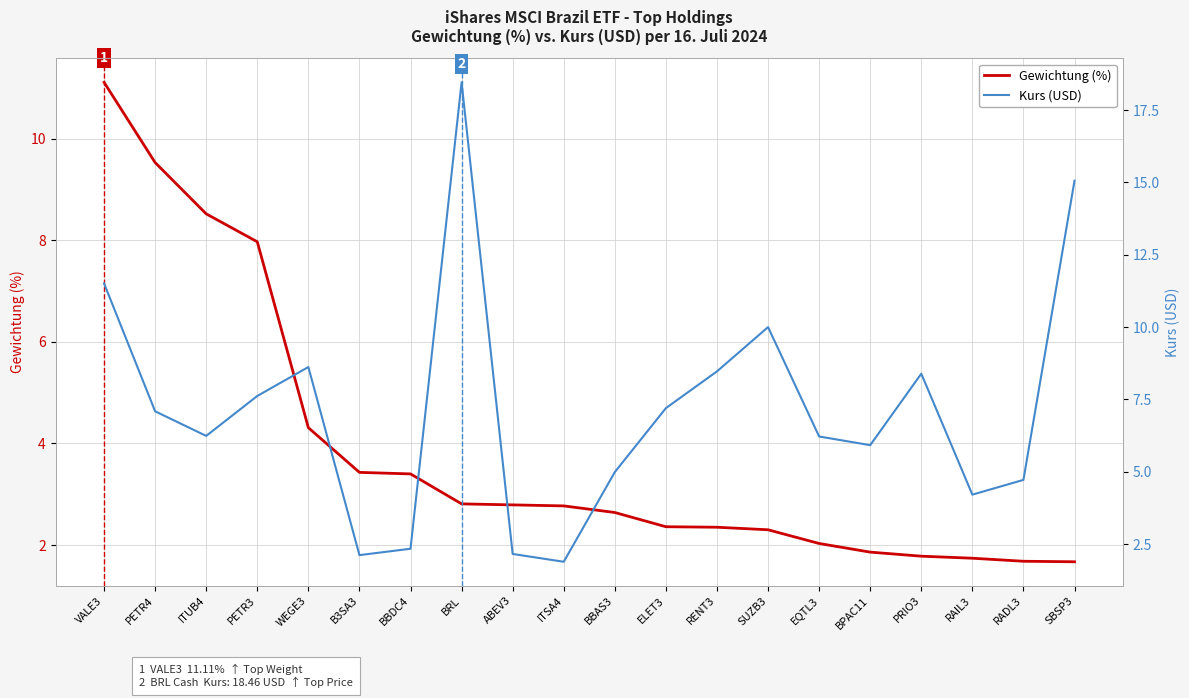

At ELET3, list the series in order from largest to smallest.

Kurs (USD), Gewichtung (%)